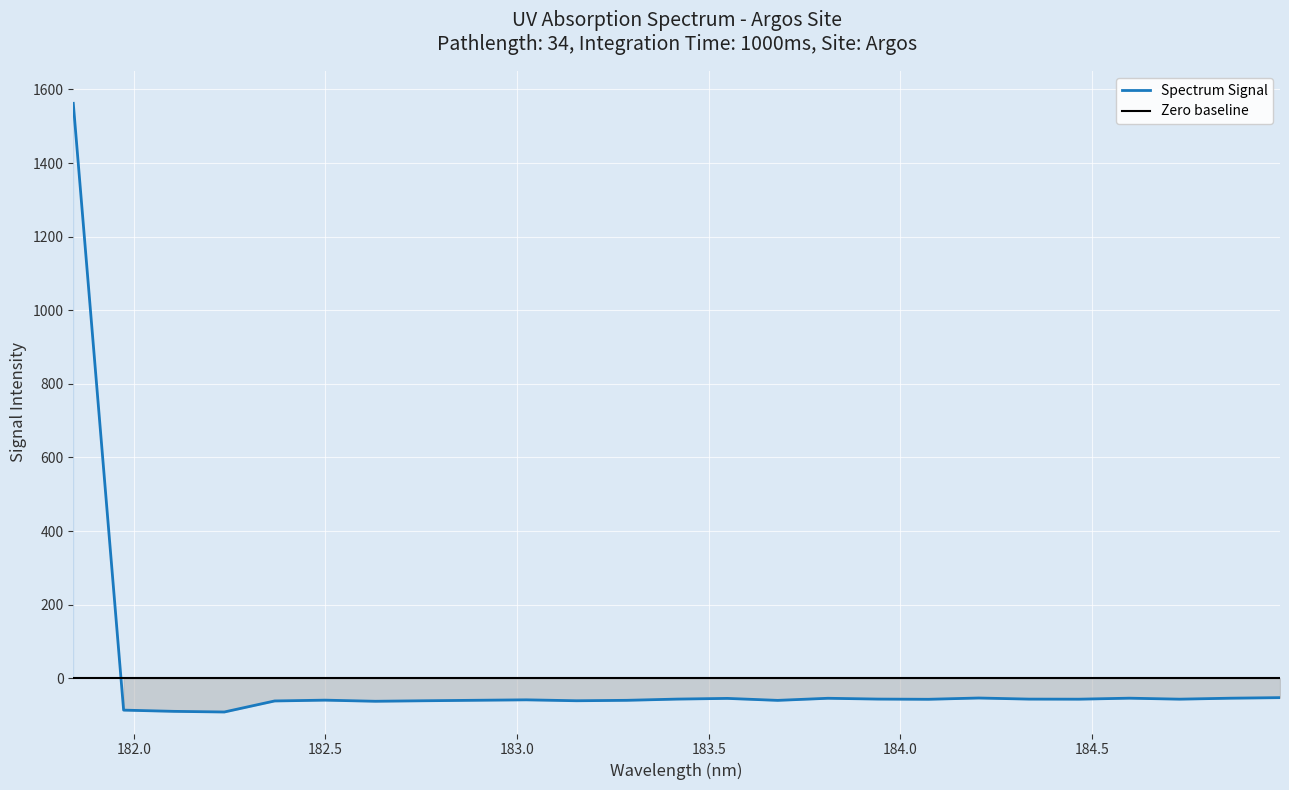

What is the highest value of the Spectrum Signal series?

1562.3